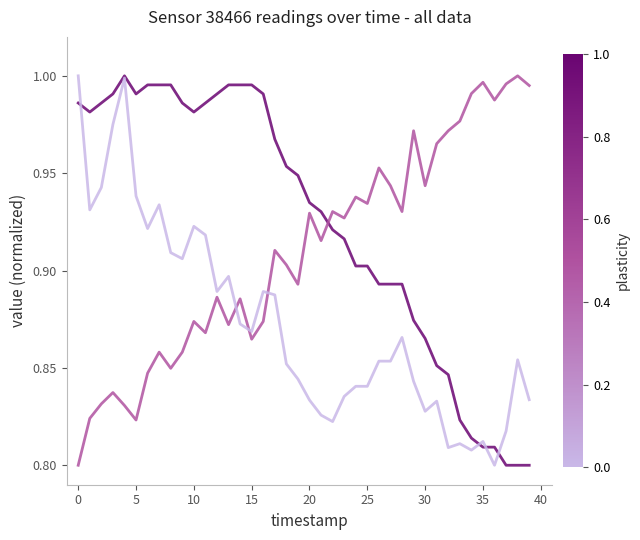

How many lines are shown in the chart?

3